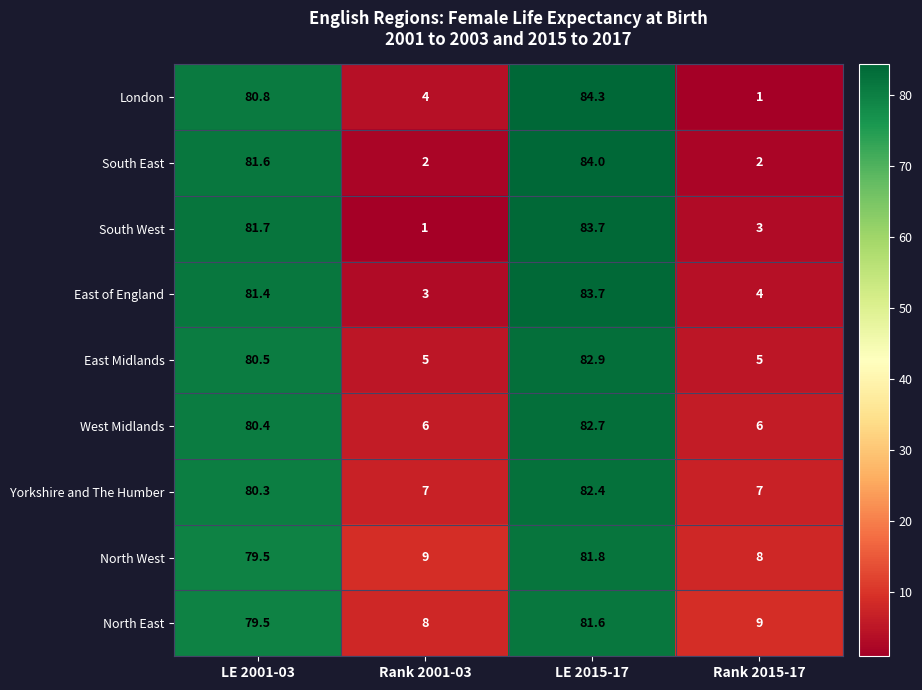

At which category does the chart reach its peak across all series?

LE 2015-17